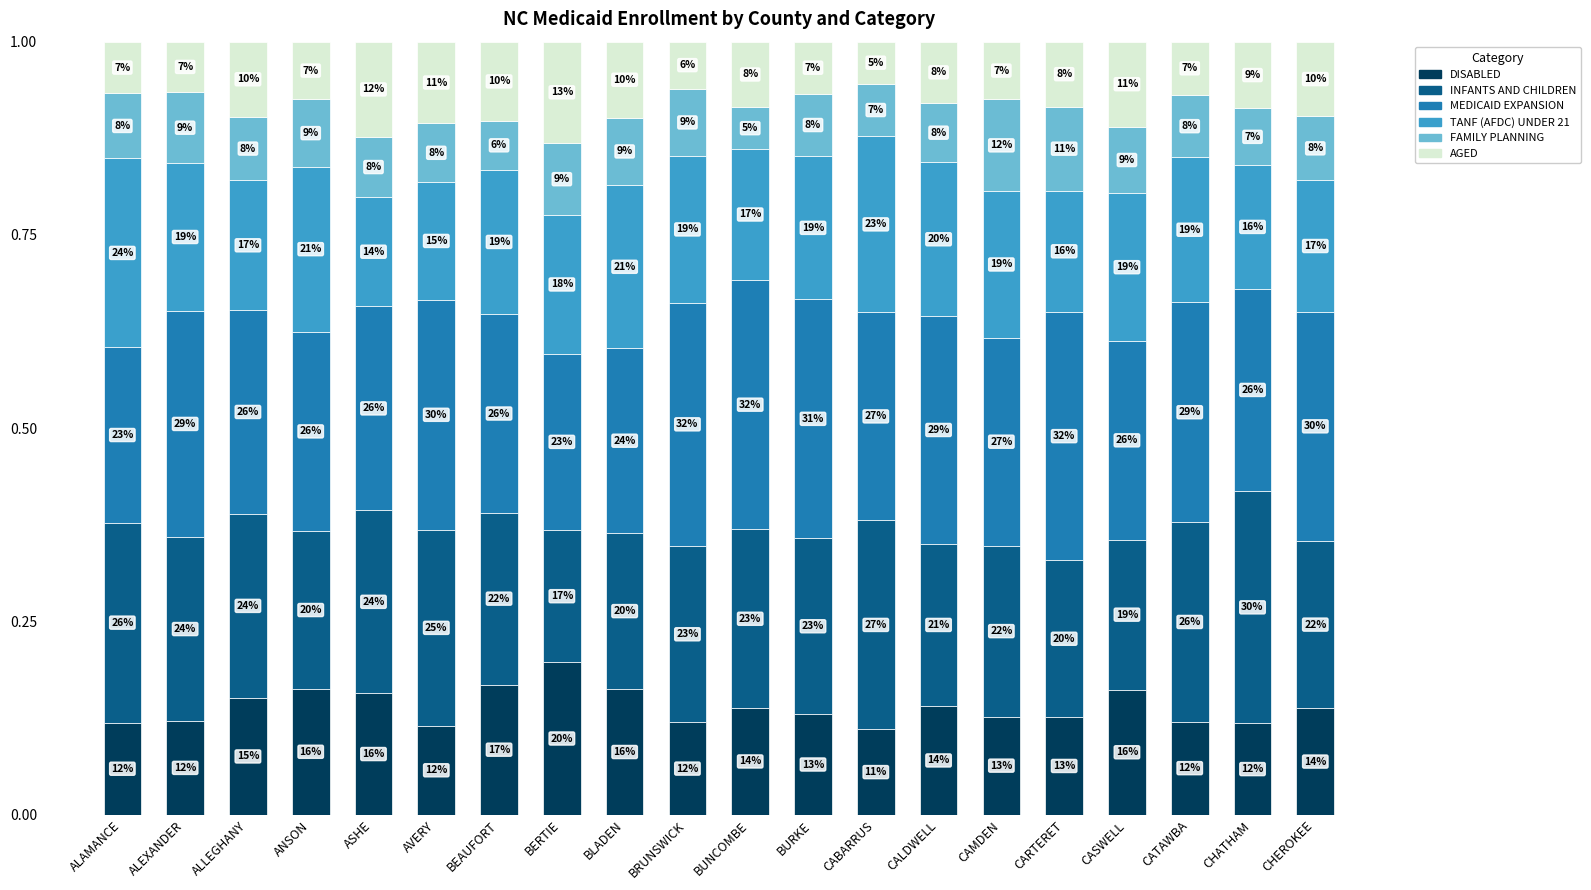

Does the chart contain stacked bars?

Yes